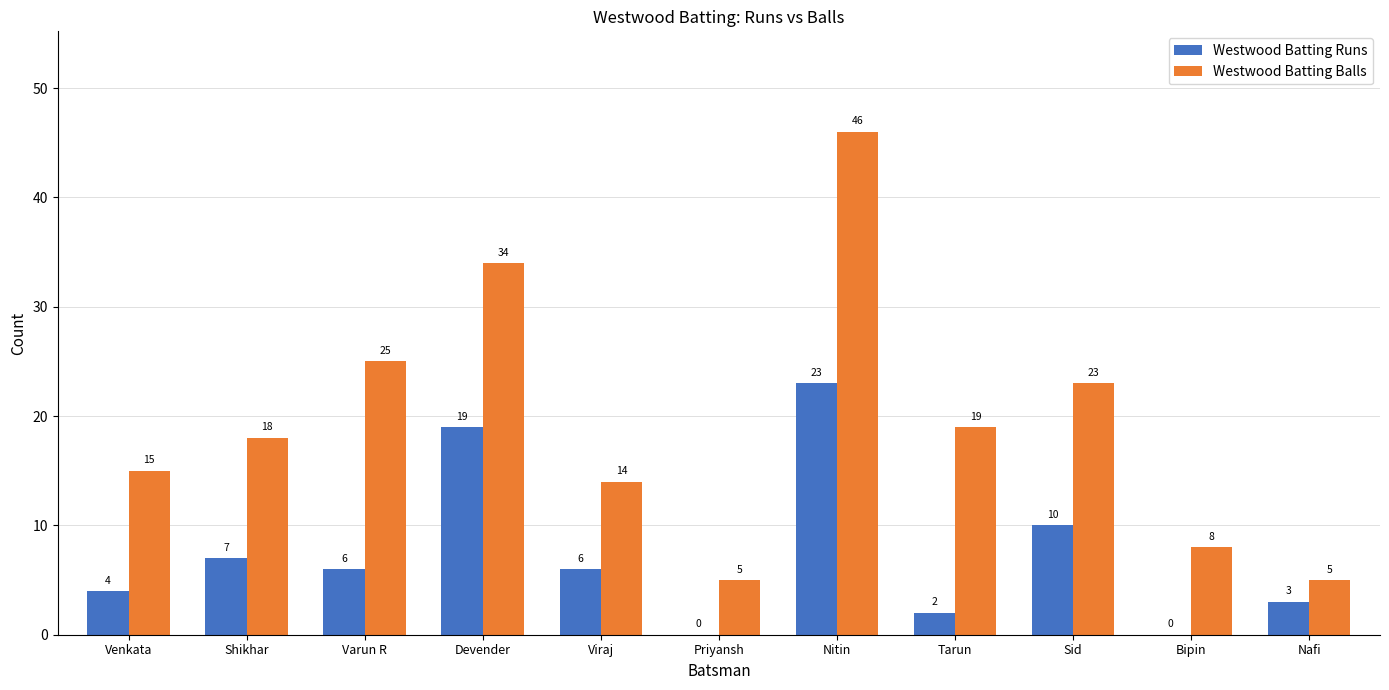

What is the sum of all Westwood Batting Runs values?

80